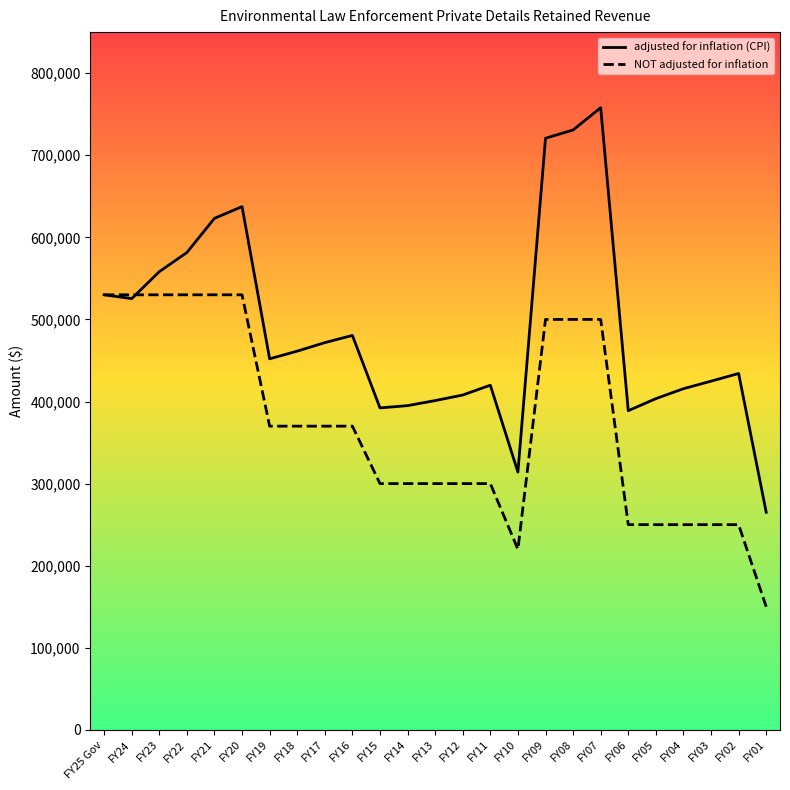

Rank the series by their average value, from lowest to highest.

NOT adjusted for inflation, adjusted for inflation (CPI)